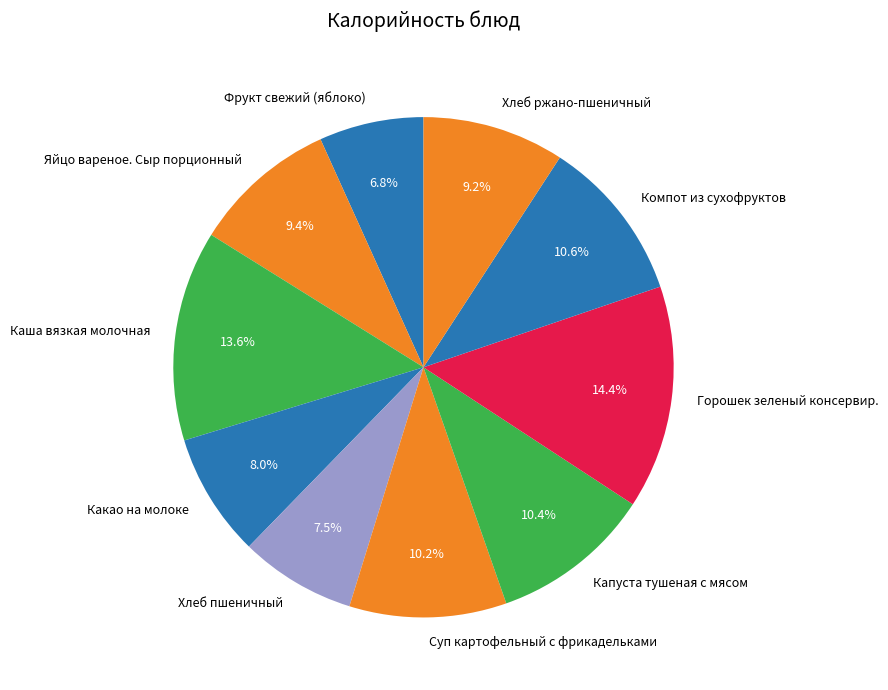

Which category has the biggest portion of the pie?

Горошек зеленый консервир.